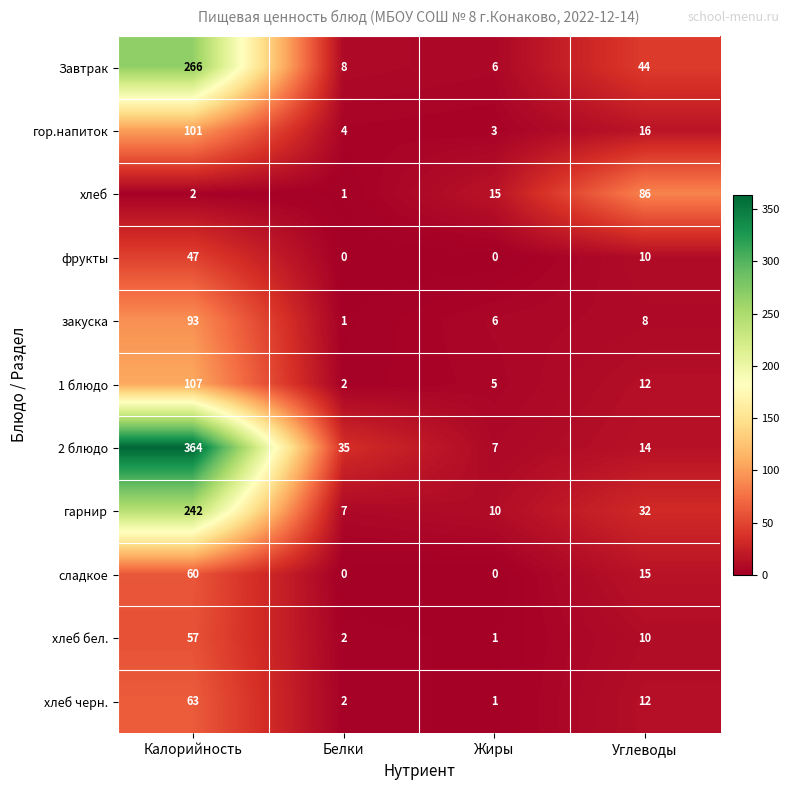

Rank the series by their maximum value, from highest to lowest.

2 блюдо, Завтрак, гарнир, 1 блюдо, гор.напиток, закуска, хлеб, хлеб черн., сладкое, хлеб бел., фрукты